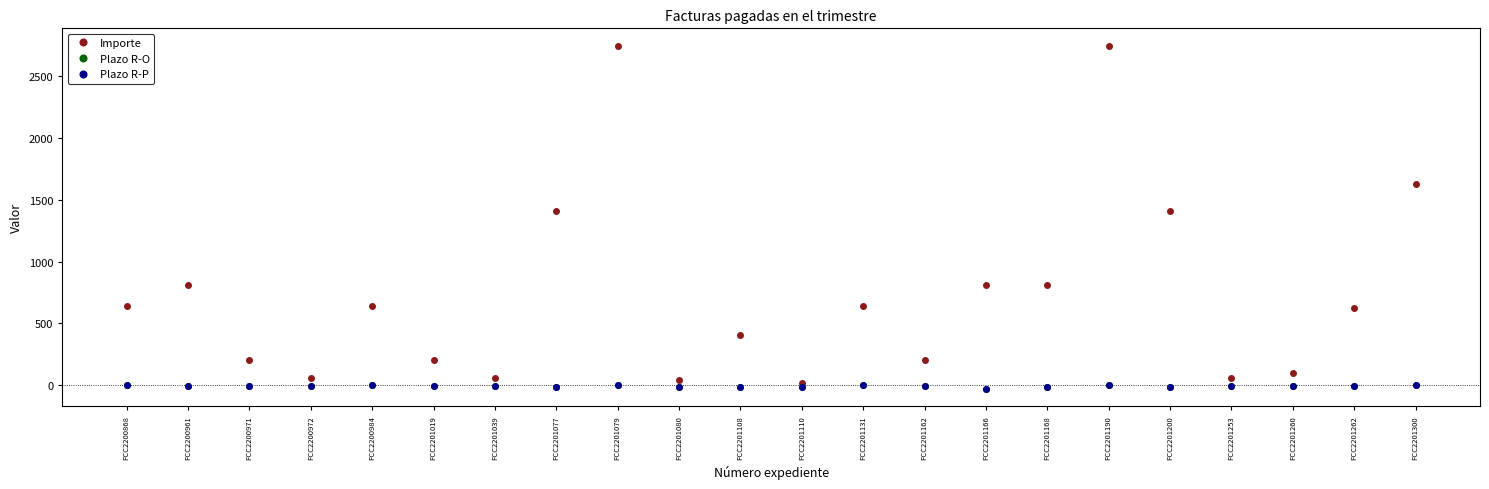

Is this an area chart (filled region under the line)?

No